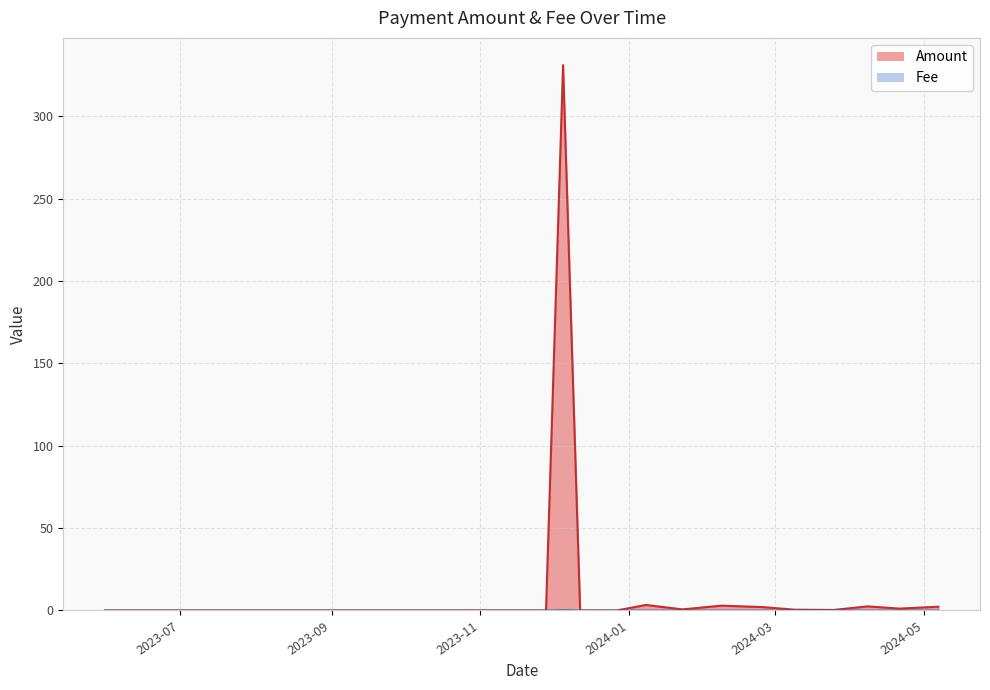

List the labels in order of value, largest first.

2023-12-05, 2024-01-08, 2024-02-08, 2024-04-08, 2024-05-07, 2024-02-25, 2024-04-21, 2024-01-23, 2024-03-09, 2024-03-25, 2023-10-31, 2023-06-13, 2023-07-13, 2023-12-12, 2023-05-31, 2023-06-29, 2023-11-28, 2023-12-27, 2023-07-31, 2023-11-10